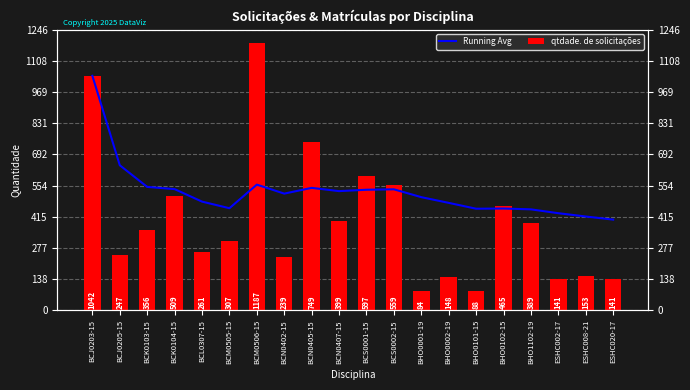

How many categories are shown in the chart?

20